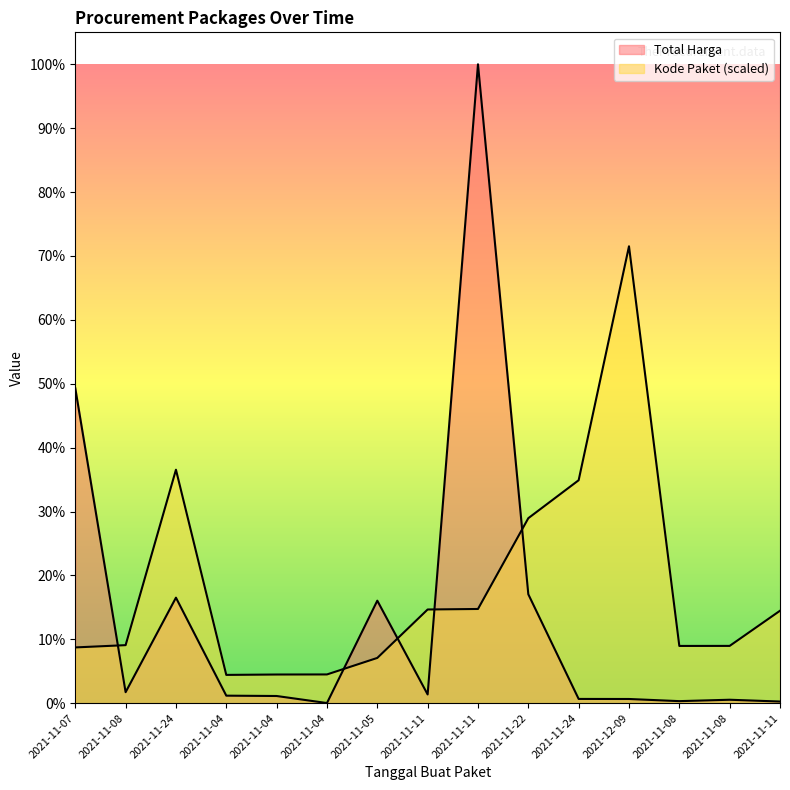

How many data points in Total Harga are above 34000000?

7